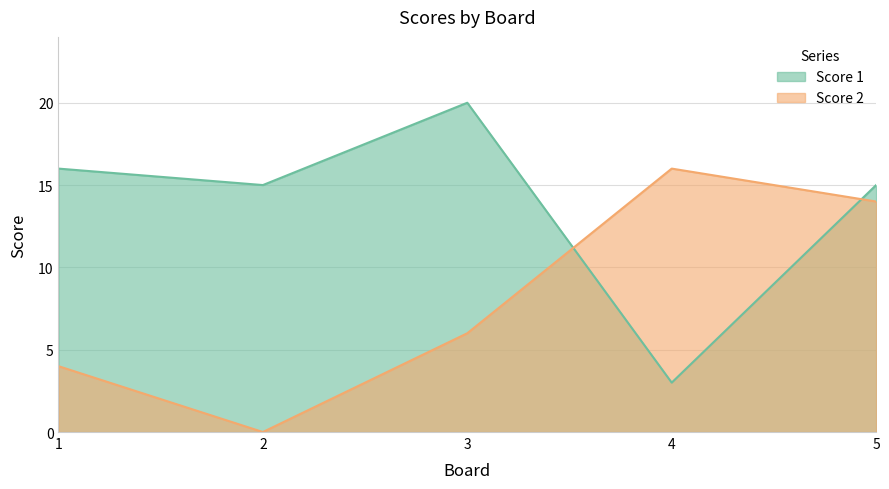

What is the value of the Score 2 point at the 3rd from the left?

6